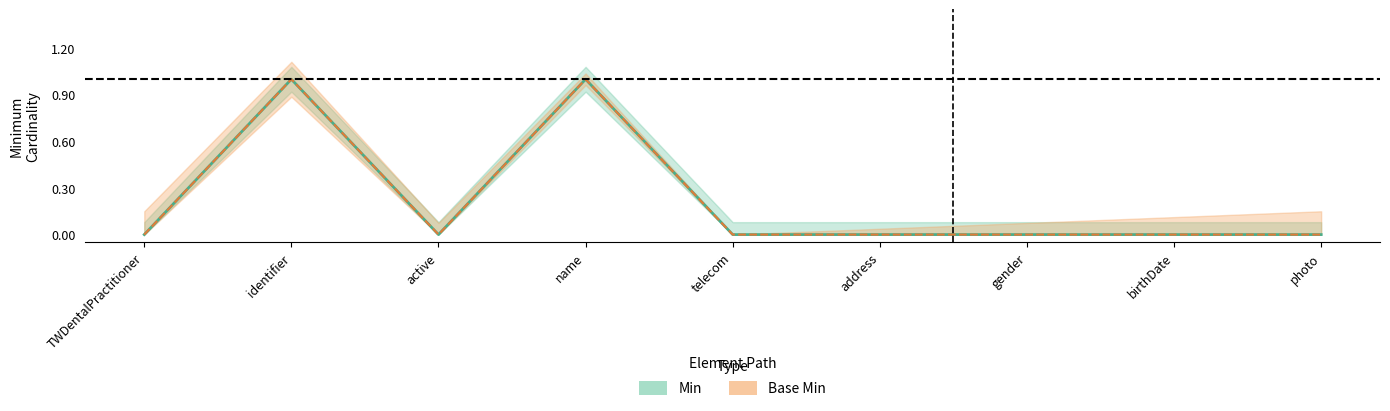

What is the difference between the second highest and second lowest values in the Base Min series?

1